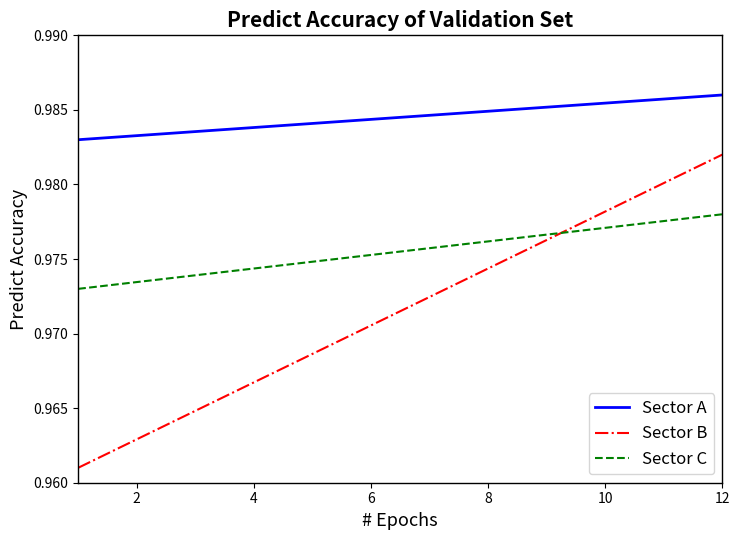

What are all the series names shown in the legend?

Sector A, Sector B, Sector C